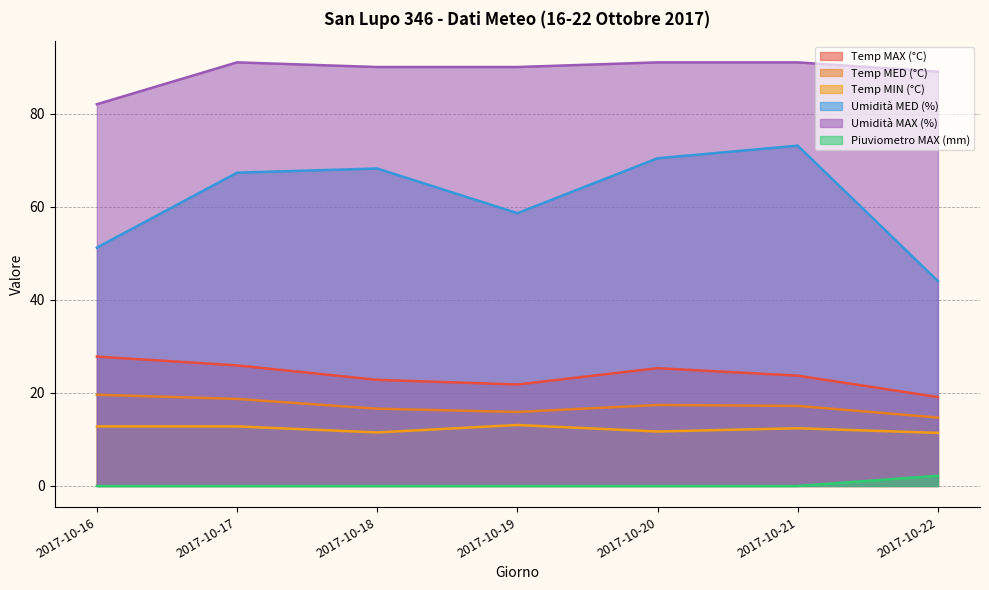

What are all the series names shown in the legend?

Temp MAX (°C), Temp MED (°C), Temp MIN (°C), Umidità MED (%), Umidità MAX (%), Piuviometro MAX (mm)